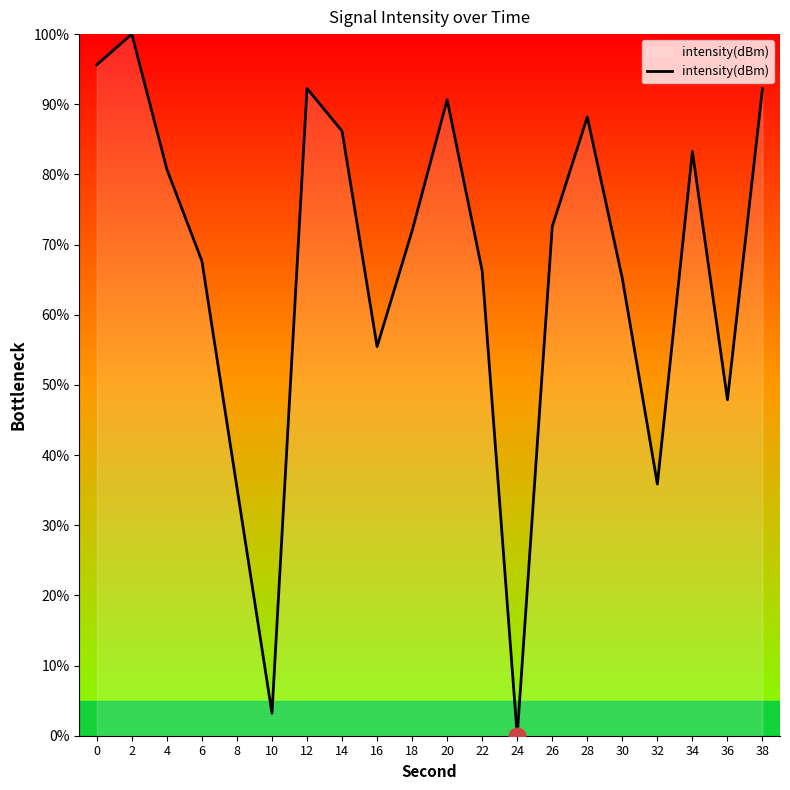

At which category does the data reach its first local peak?

2